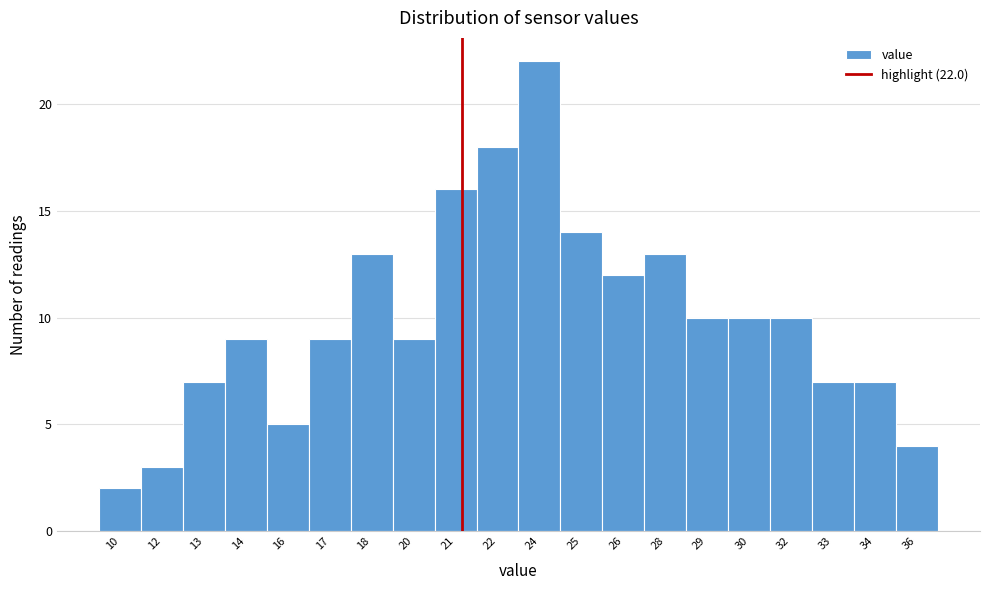

Reading left to right, what are all the values shown in this chart?

10=2	12=3	13=7	14=9	16=5	17=9	18=13	20=9	21=16	22=18	24=22	25=14	26=12	28=13	29=10	30=10	32=10	33=7	34=7	36=4